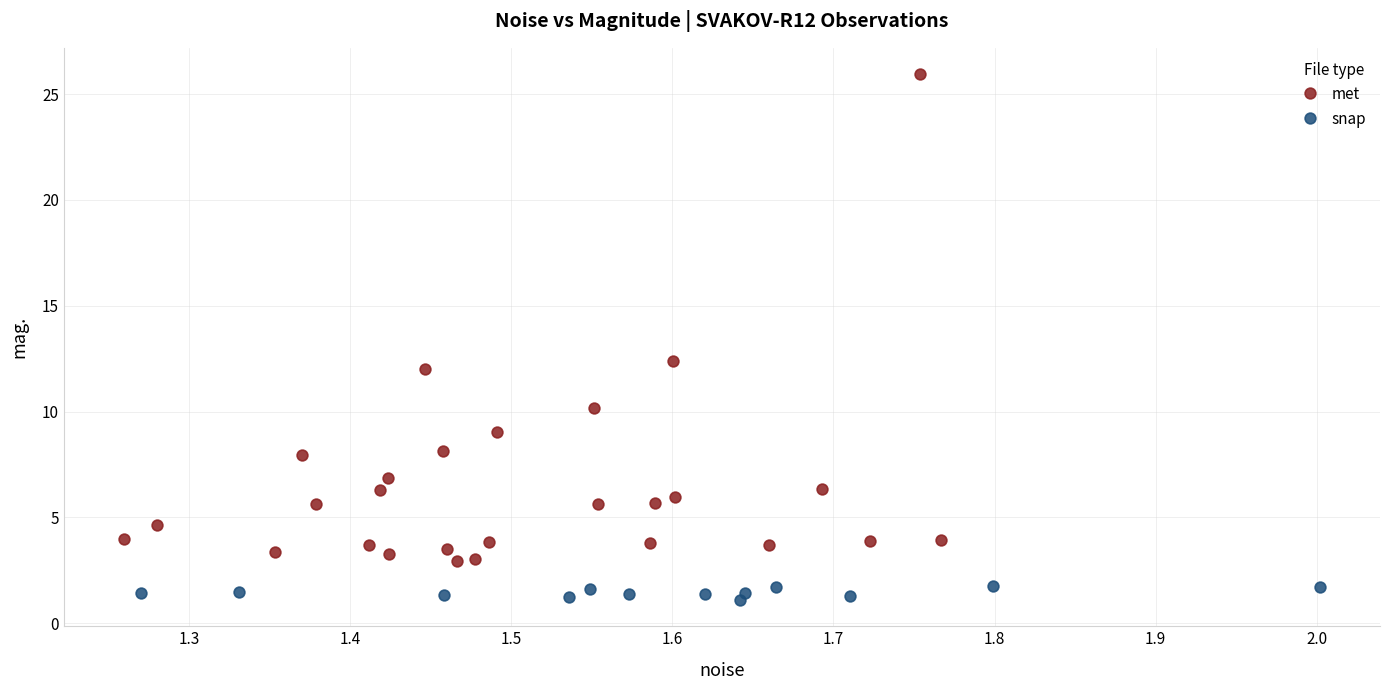

Which series reaches the maximum Y coordinate?

met